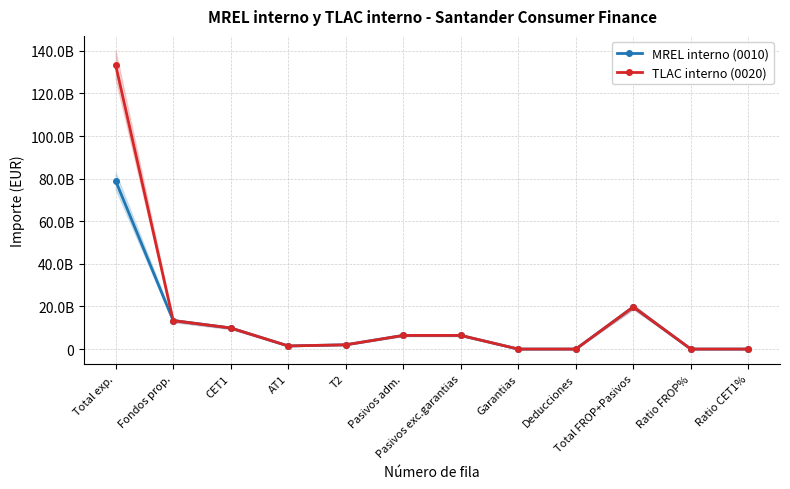

What is the average value of the MREL interno (0010) series?

11526985054